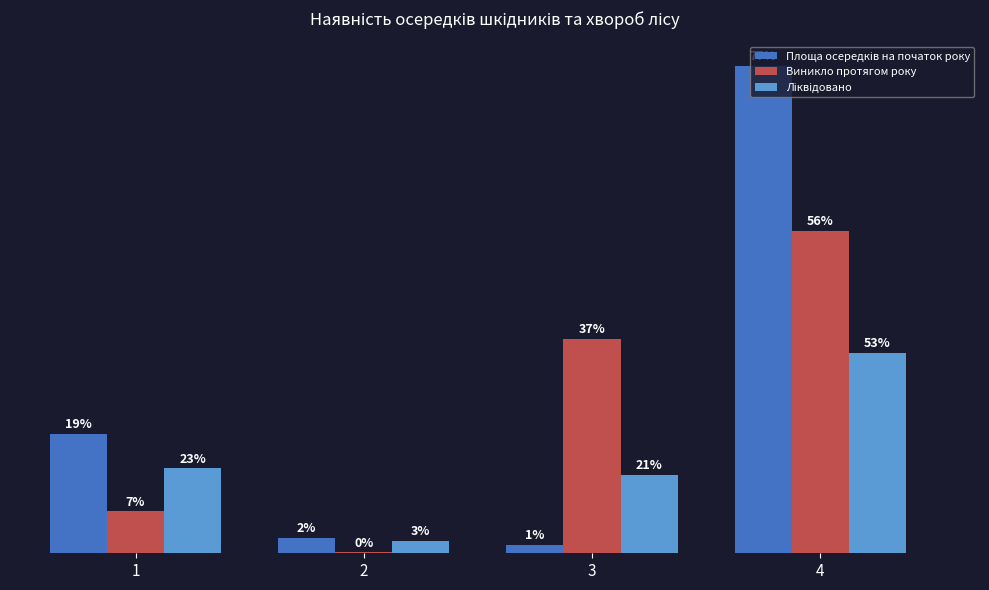

Does the chart contain stacked bars?

No